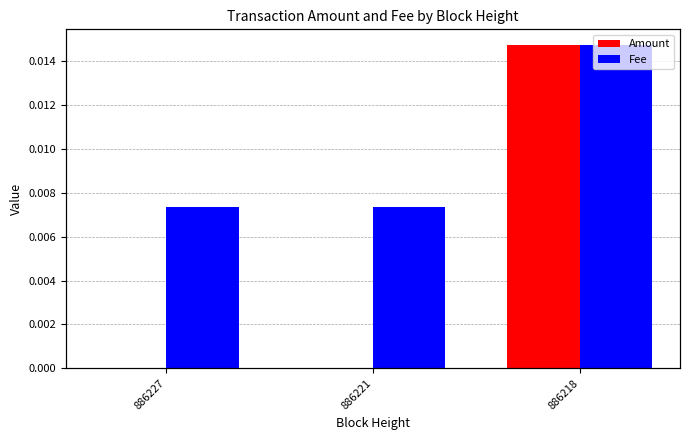

The value of Amount at 886227 is 0.0. True or false?

False